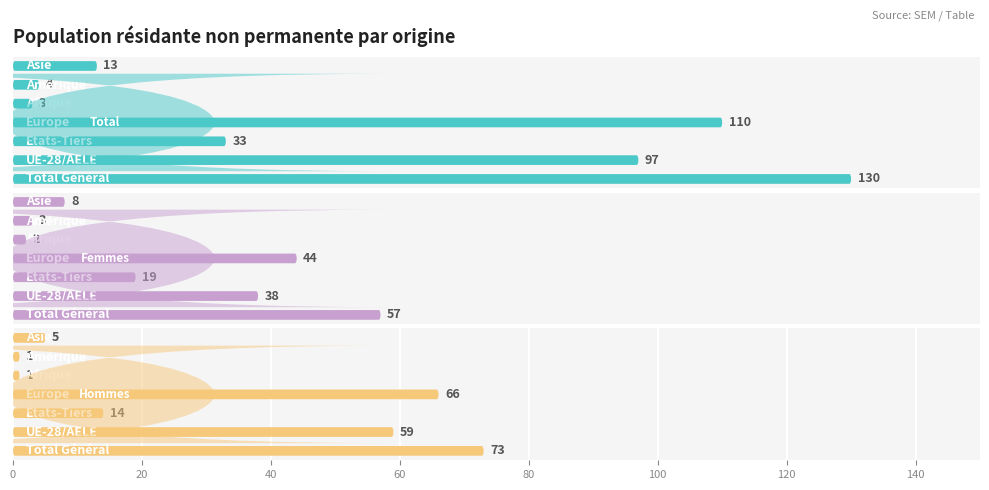

What are all the series names shown in the legend?

Total, Femmes, Hommes